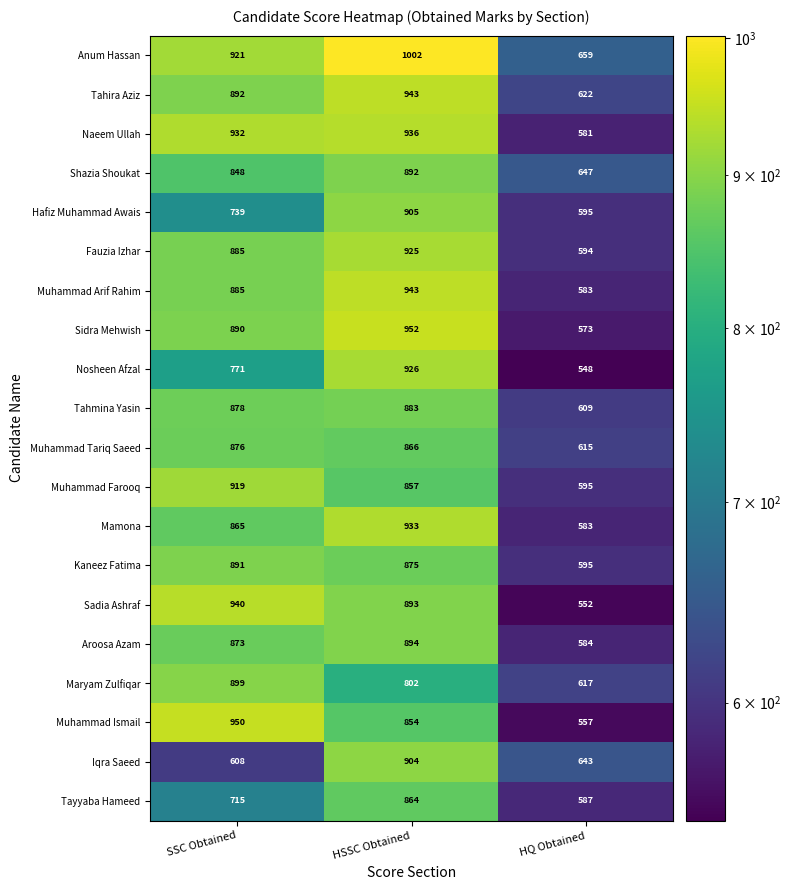

What is the difference between the maximum and second lowest values in the Shazia Shoukat series?

44